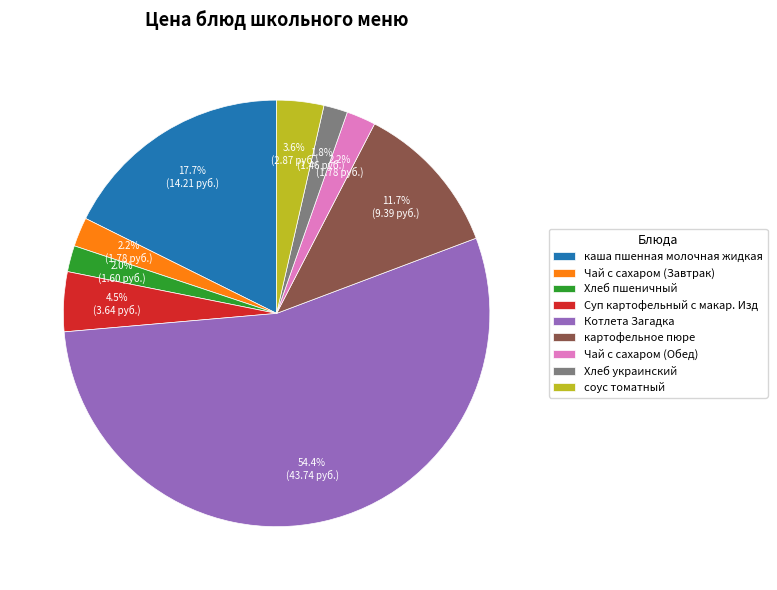

Is there a majority slice in this chart?

Yes